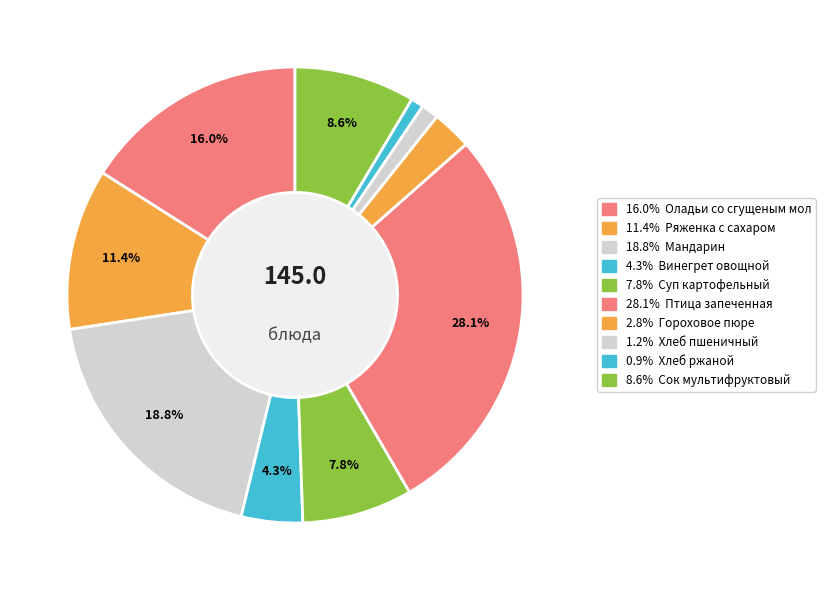

How many slices are in this pie chart?

10